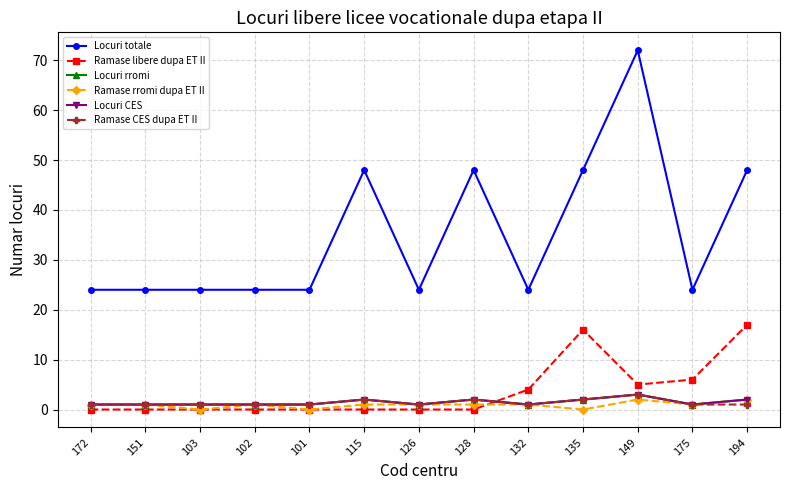

Rank the series at 126 from lowest to highest value.

Ramase libere dupa ET II, Locuri rromi, Ramase rromi dupa ET II, Locuri CES, Ramase CES dupa ET II, Locuri totale